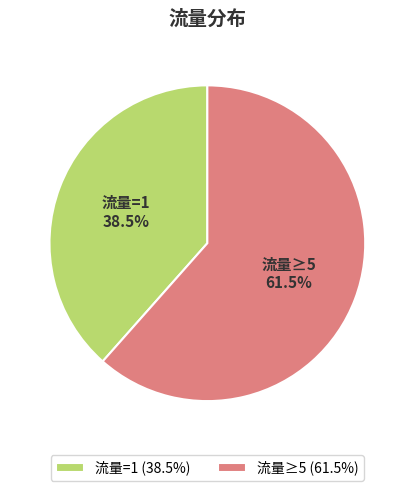

Combined, do 流量≥5 and 流量=1 account for over 50%?

Yes